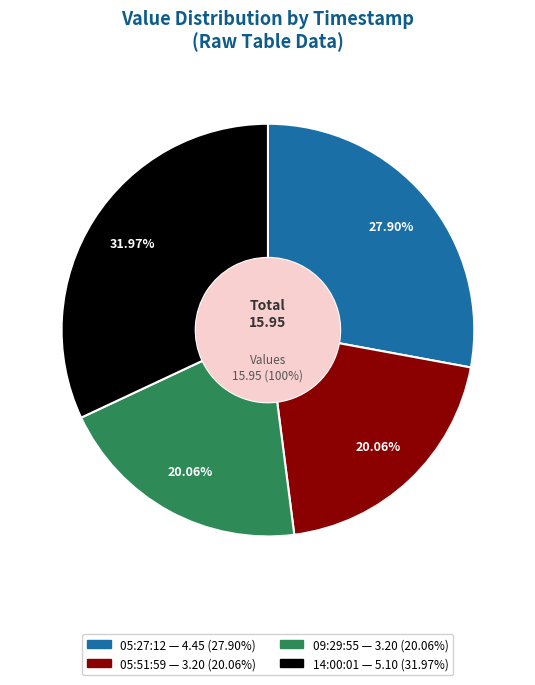

To the nearest percent, what percentage of the pie is 2018-08-24T05:27:12.921Z?

28%